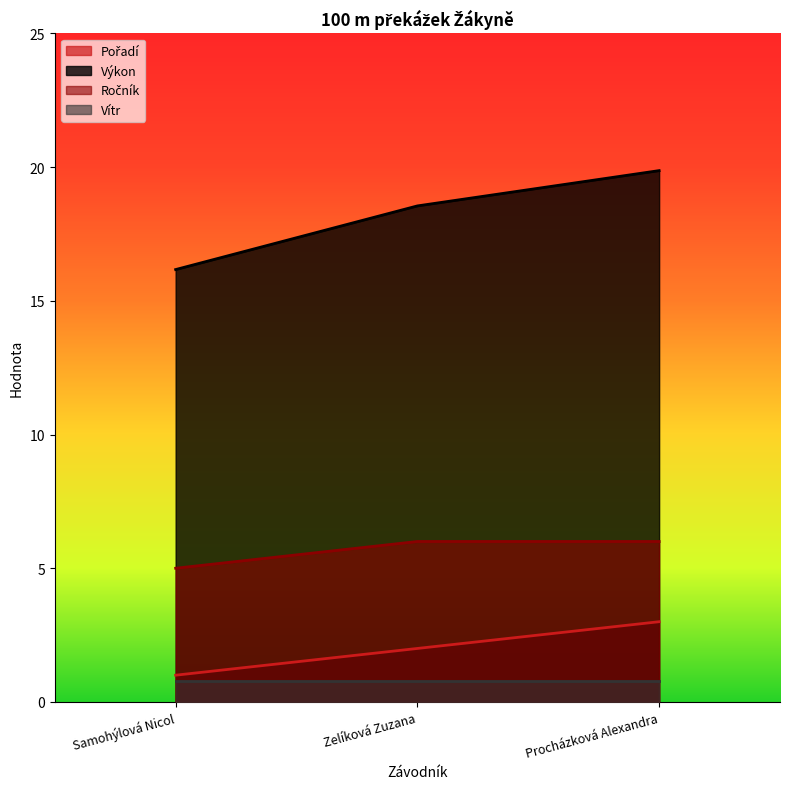

Which category has the highest value across all series?

Procházková Alexandra